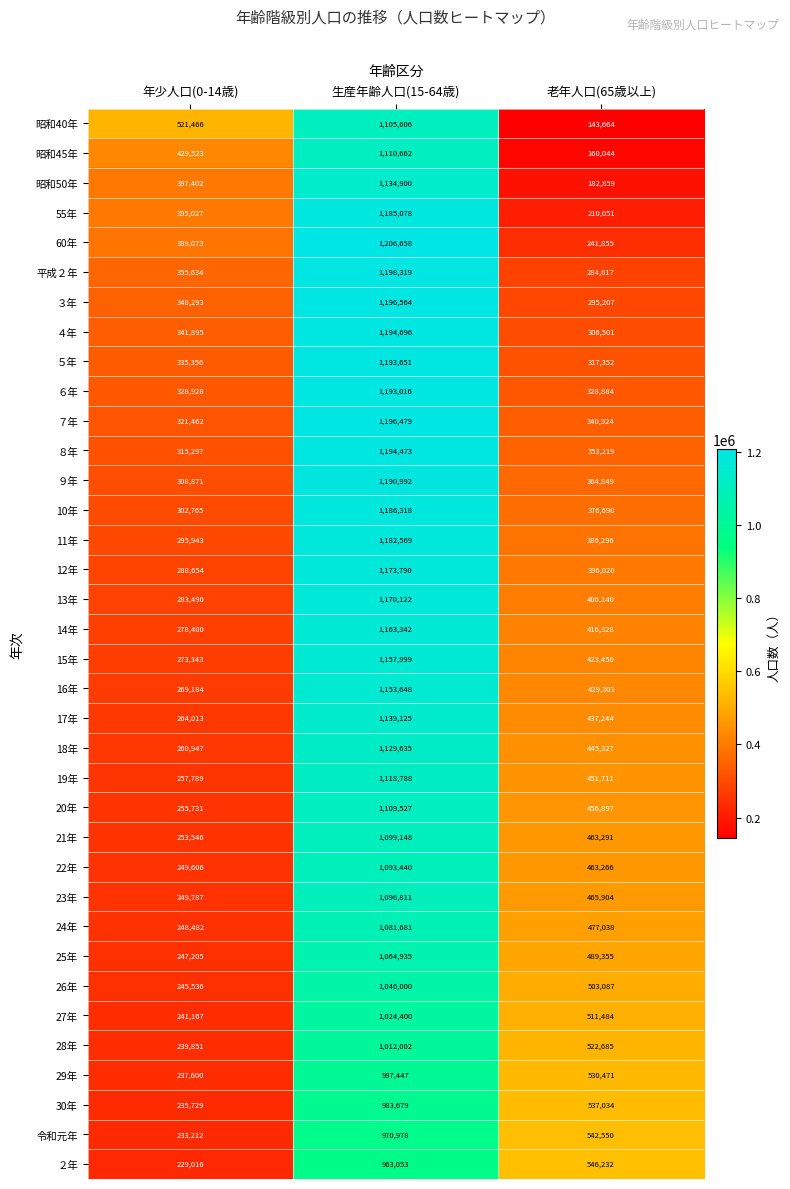

What is the highest value of the ２年 series?

963053